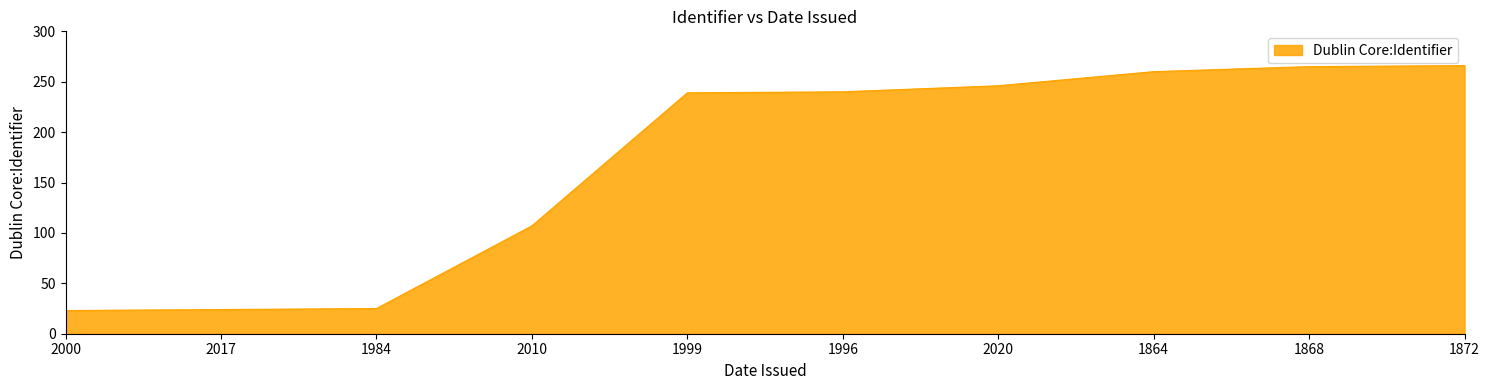

How many lines are shown in the chart?

1